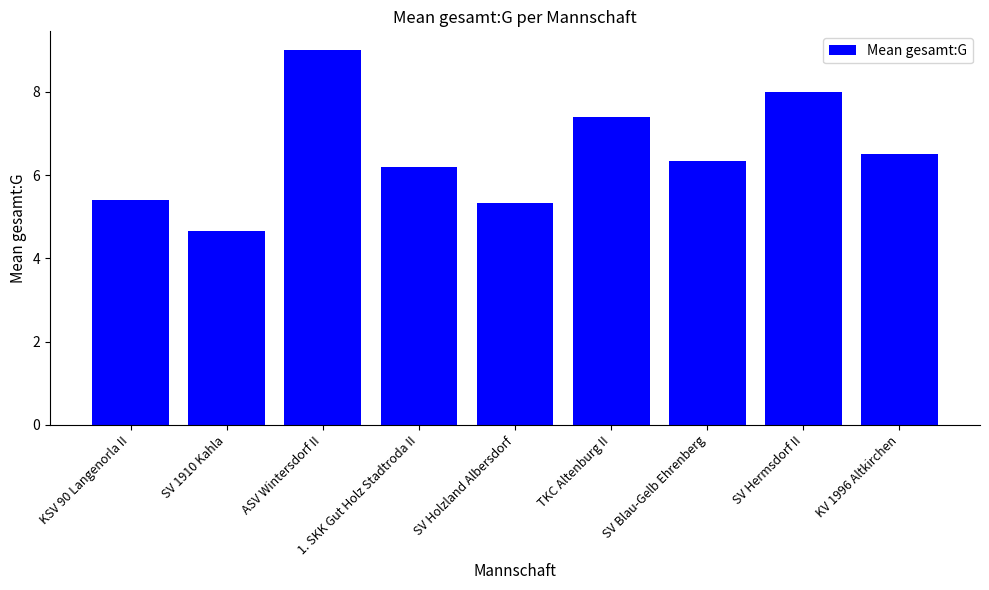

Reading right to left, what are all the values shown in this chart?

6.5	8.0	6.3	7.4	5.3	6.2	9.0	4.7	5.4